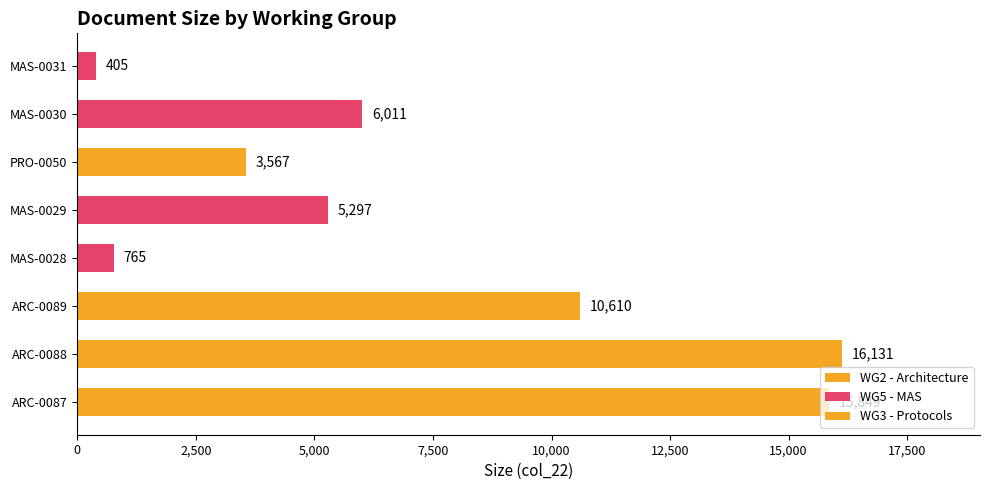

What is the smallest value displayed?

405